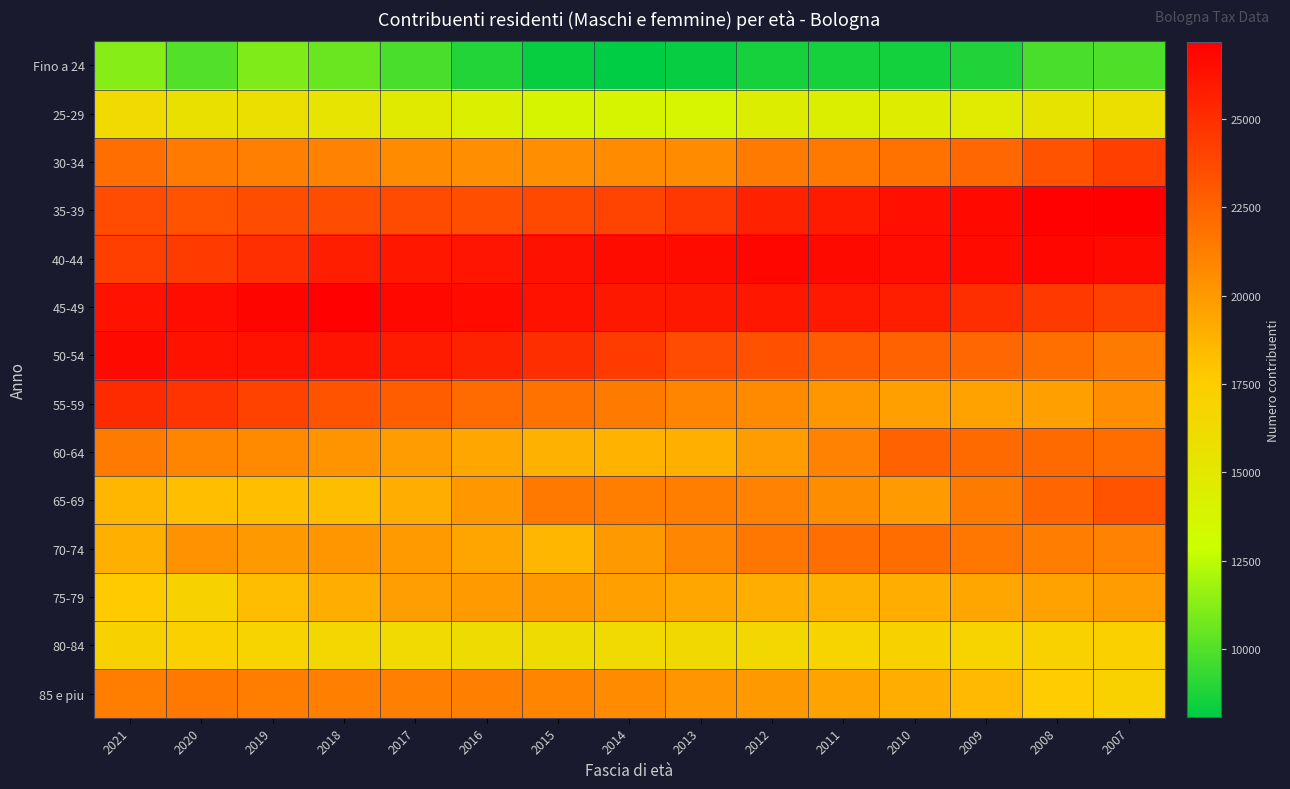

What is the total value across all series at 2017?

286408